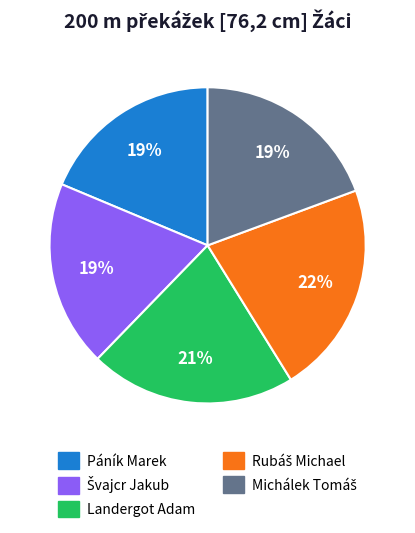

To the nearest percent, what is the average slice percentage?

20%